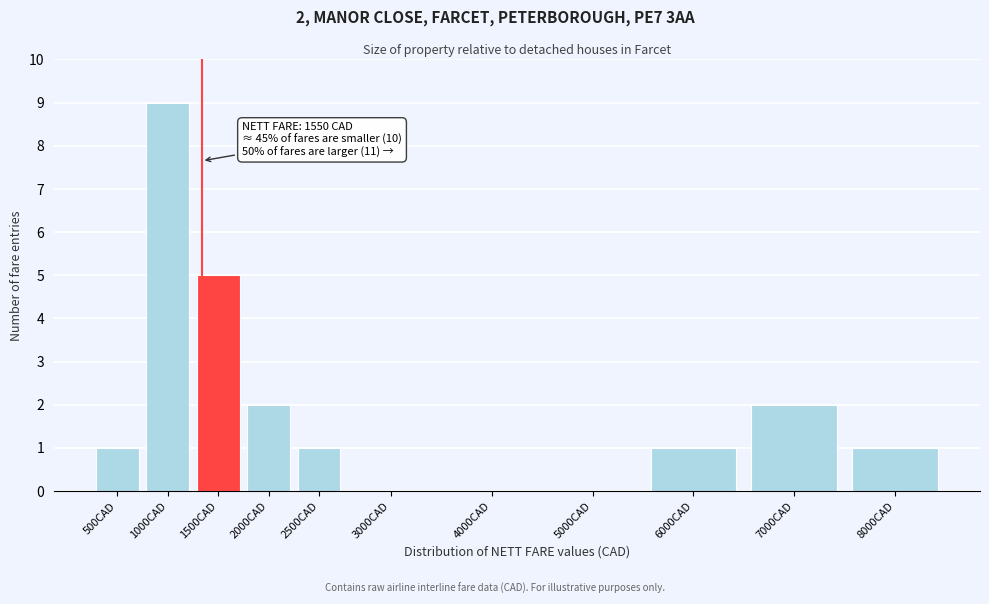

Reading left to right, transcribe all the data shown in this chart.

500CAD=1	1000CAD=9	1500CAD=5	2000CAD=2	2500CAD=1	3000CAD=0	4000CAD=0	5000CAD=0	6000CAD=1	7000CAD=2	8000CAD=1